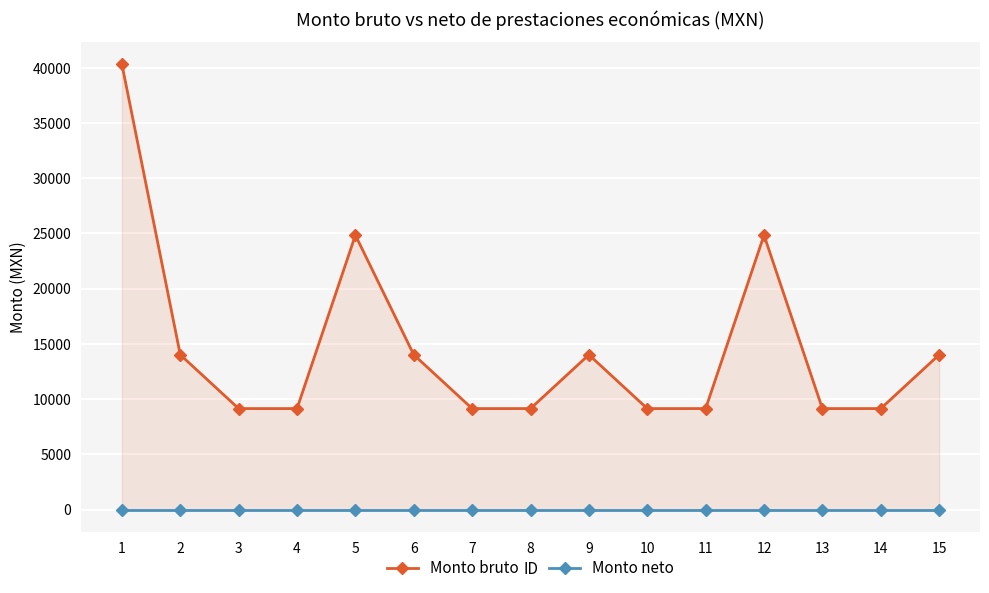

In Monto bruto, how many points are higher than both neighbors (excluding endpoints)?

3